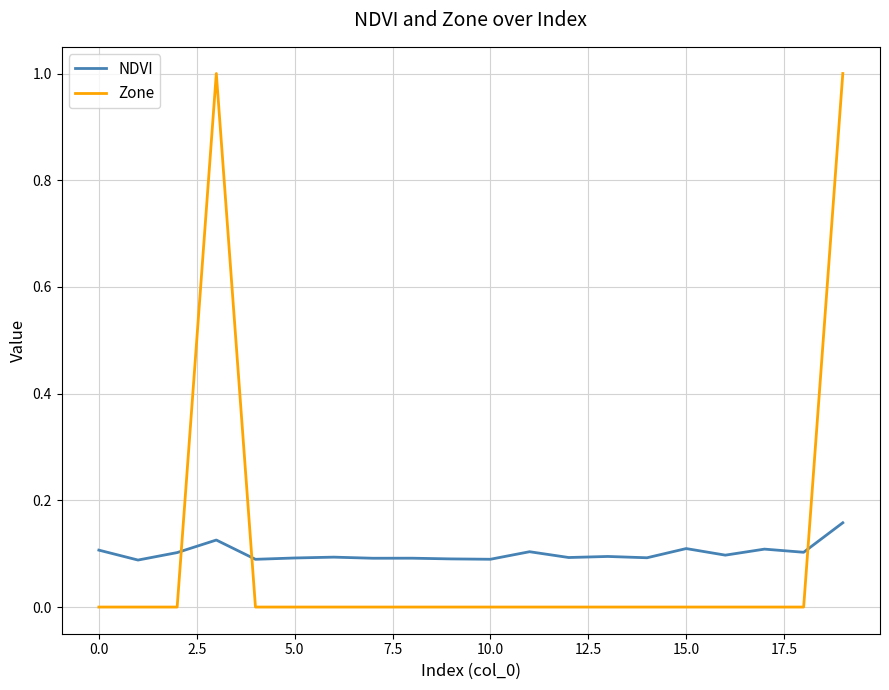

Rank the series by their maximum value, from lowest to highest.

NDVI, Zone